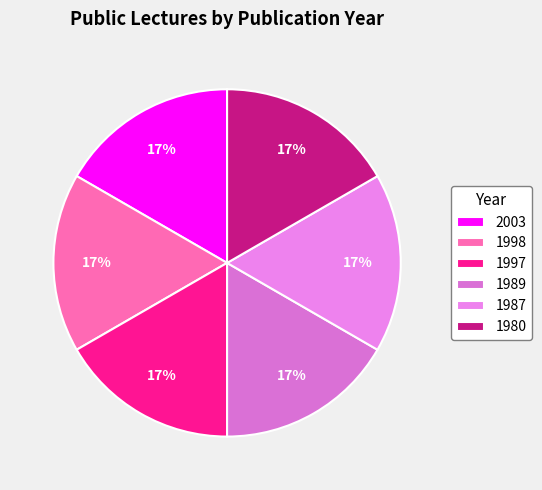

Do 1980 and 2003 together represent more than half of the pie?

No